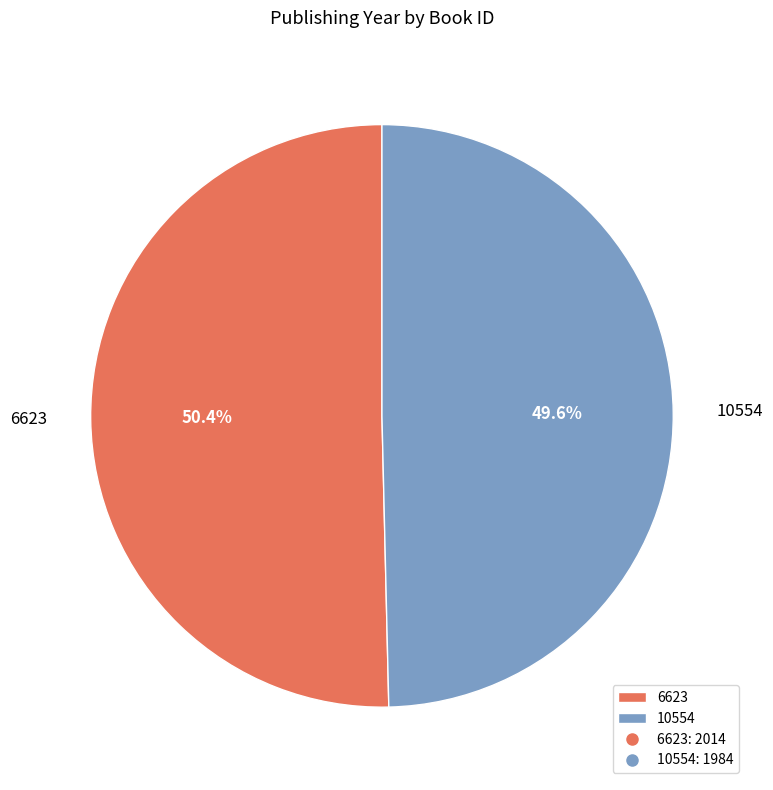

What is the total percentage of 10554 and 6623?

100.0%